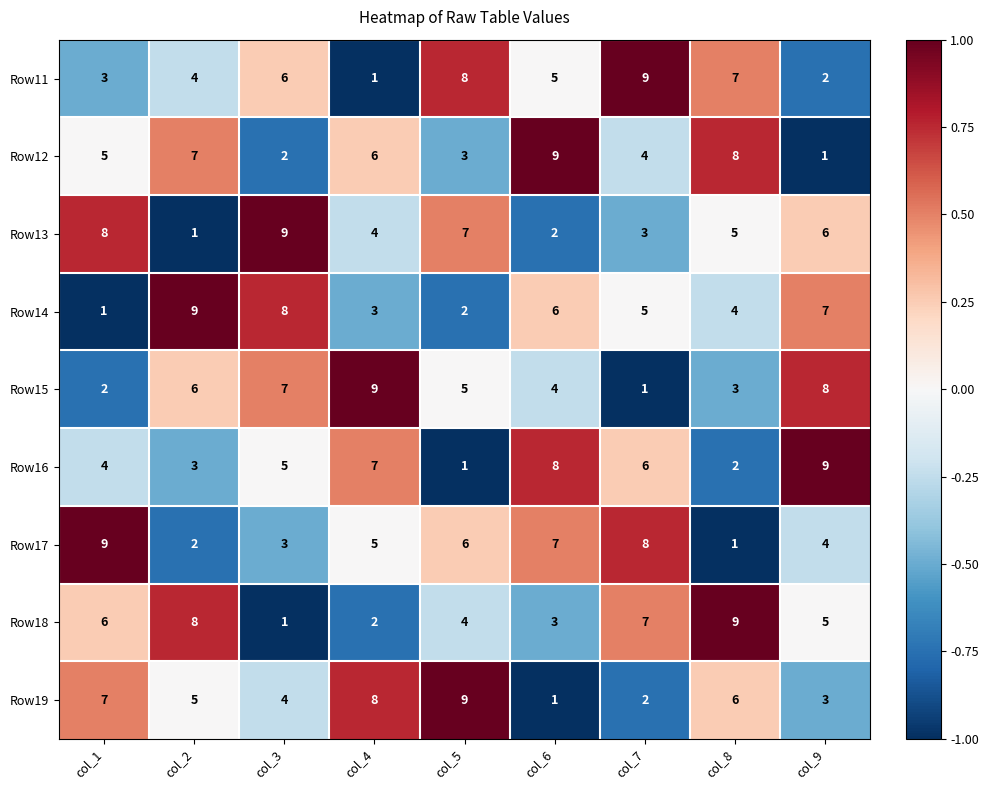

Between col_2 and col_3, which series saw the biggest shift?

Row13